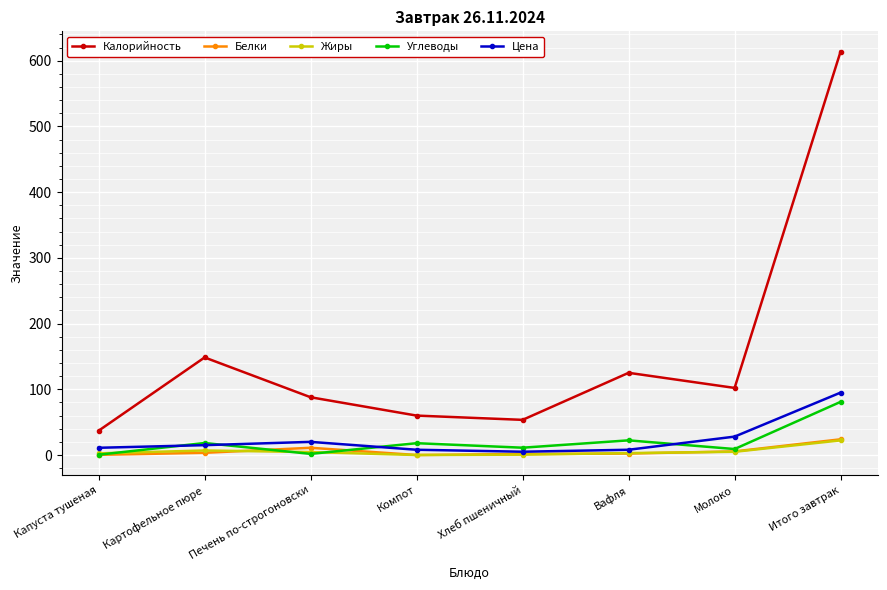

Which series changed the most between Капуста тушеная and Печень по-строгоновски?

Калорийность